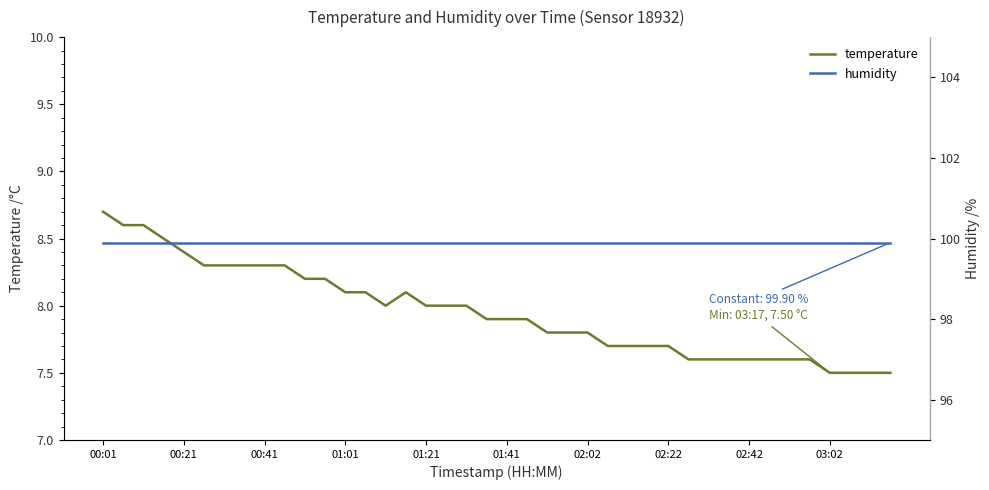

At which label does humidity reach its minimum?

00:01